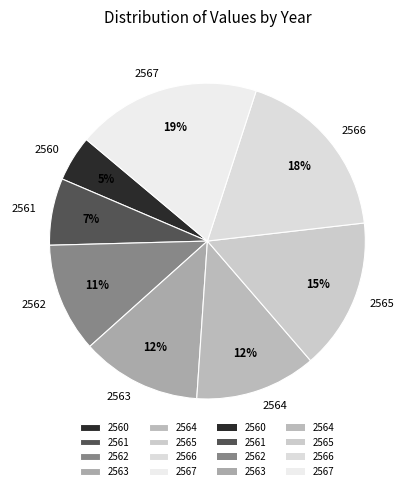

How many segments does this pie chart have?

8